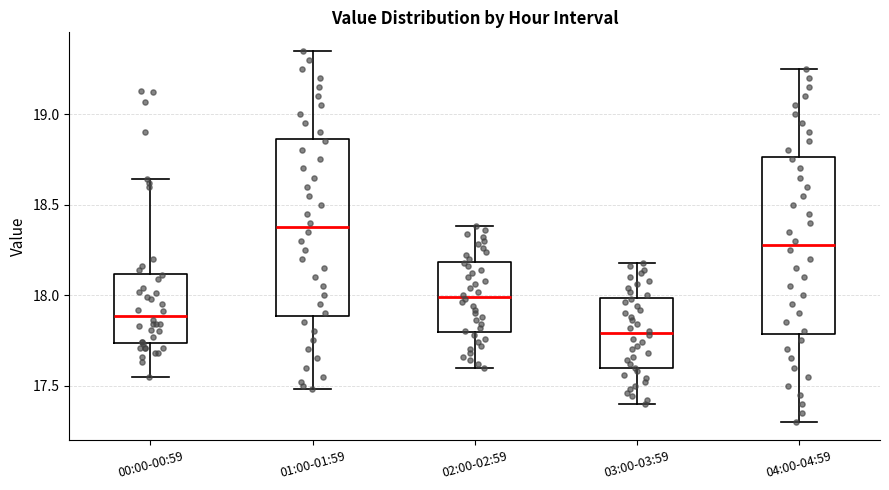

Which box has the highest median line?

01:00-01:59